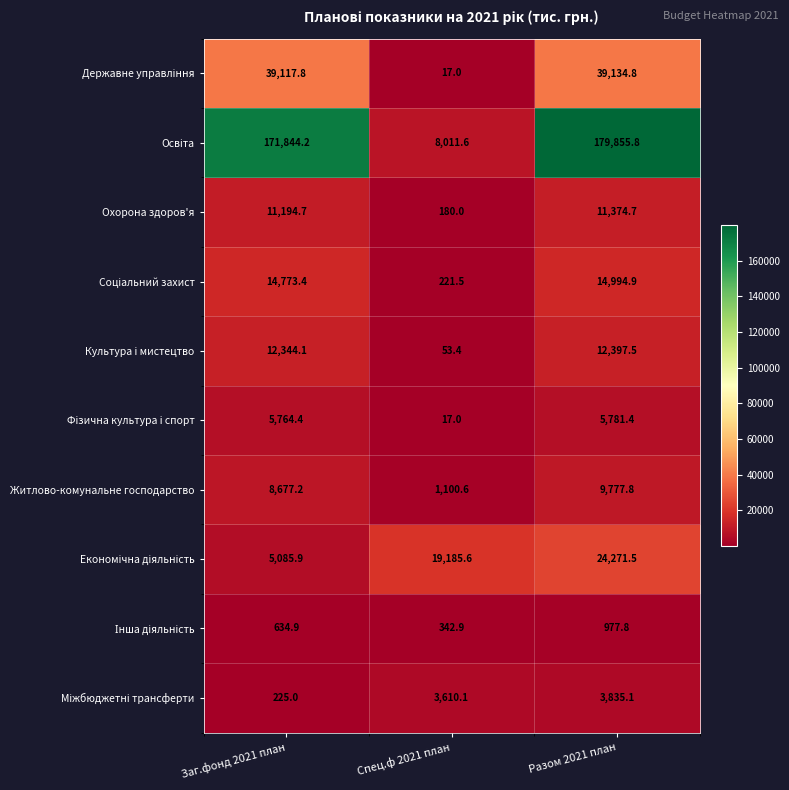

What is the difference between the maximum and minimum values in the Охорона здоров'я series?

11194.7